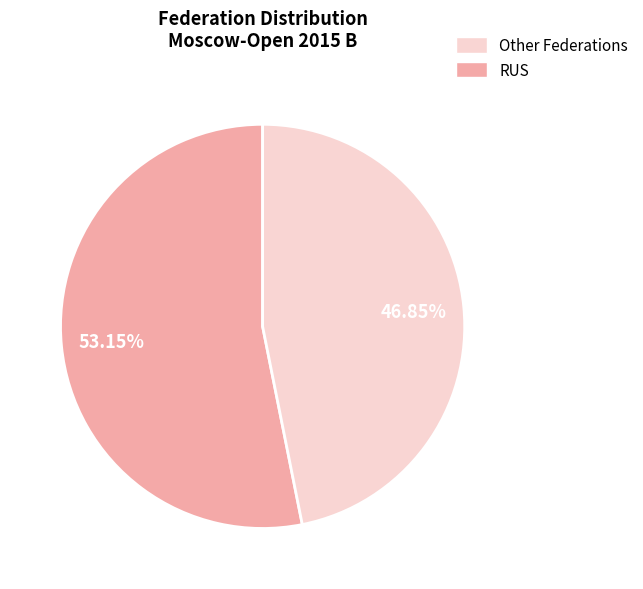

Is there a majority slice in this chart?

Yes